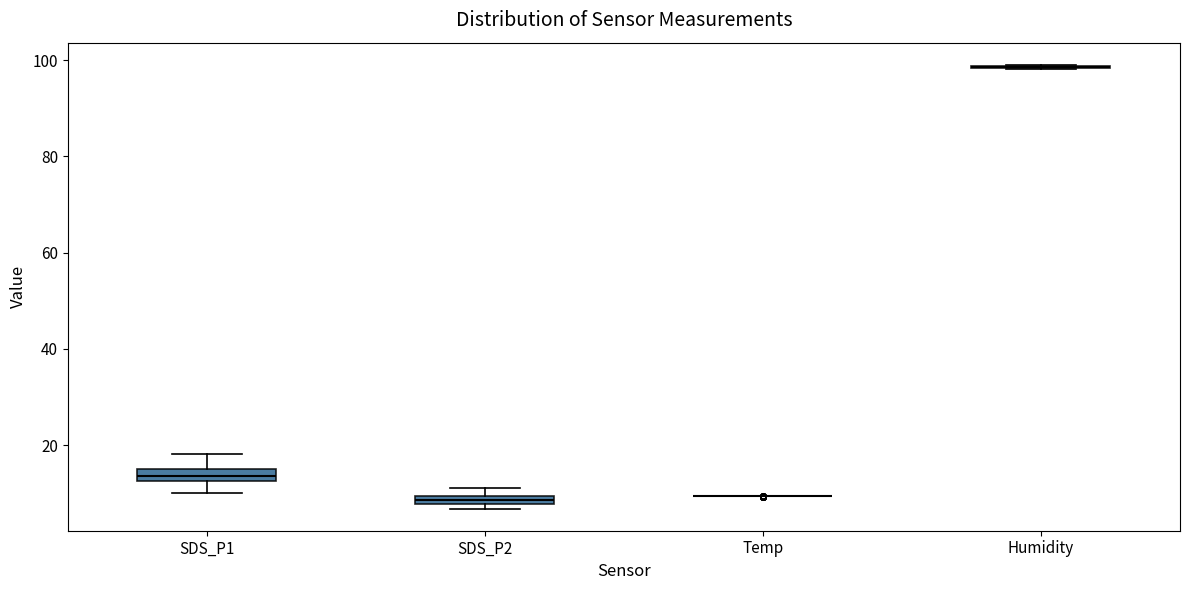

Where does the lower whisker of the box for SDS_P1 end on the y-axis? The values are not printed on the chart, so give them approximately, as read against the axis.

10